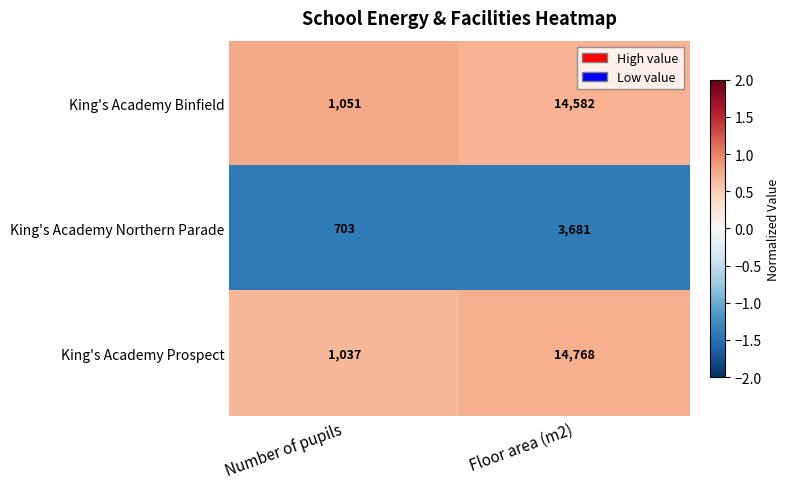

Reading right to left, extract all data points from this chart.

King's Academy Binfield: Floor area (m2)=14582	Number of pupils=1051
King's Academy Northern Parade: Floor area (m2)=3681	Number of pupils=703
King's Academy Prospect: Floor area (m2)=14768	Number of pupils=1037